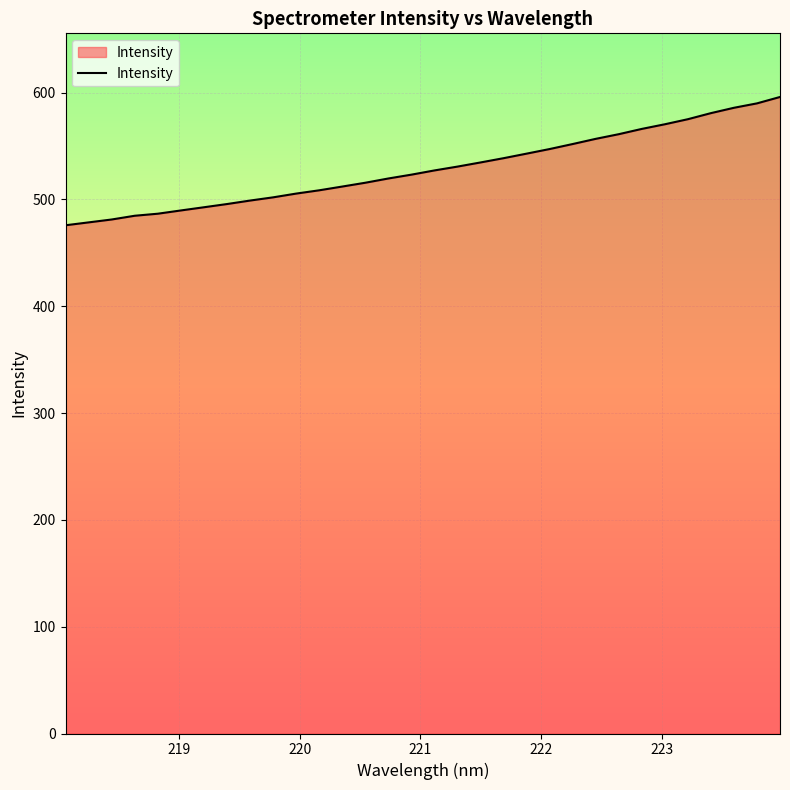

Count the number of data series in this chart.

1